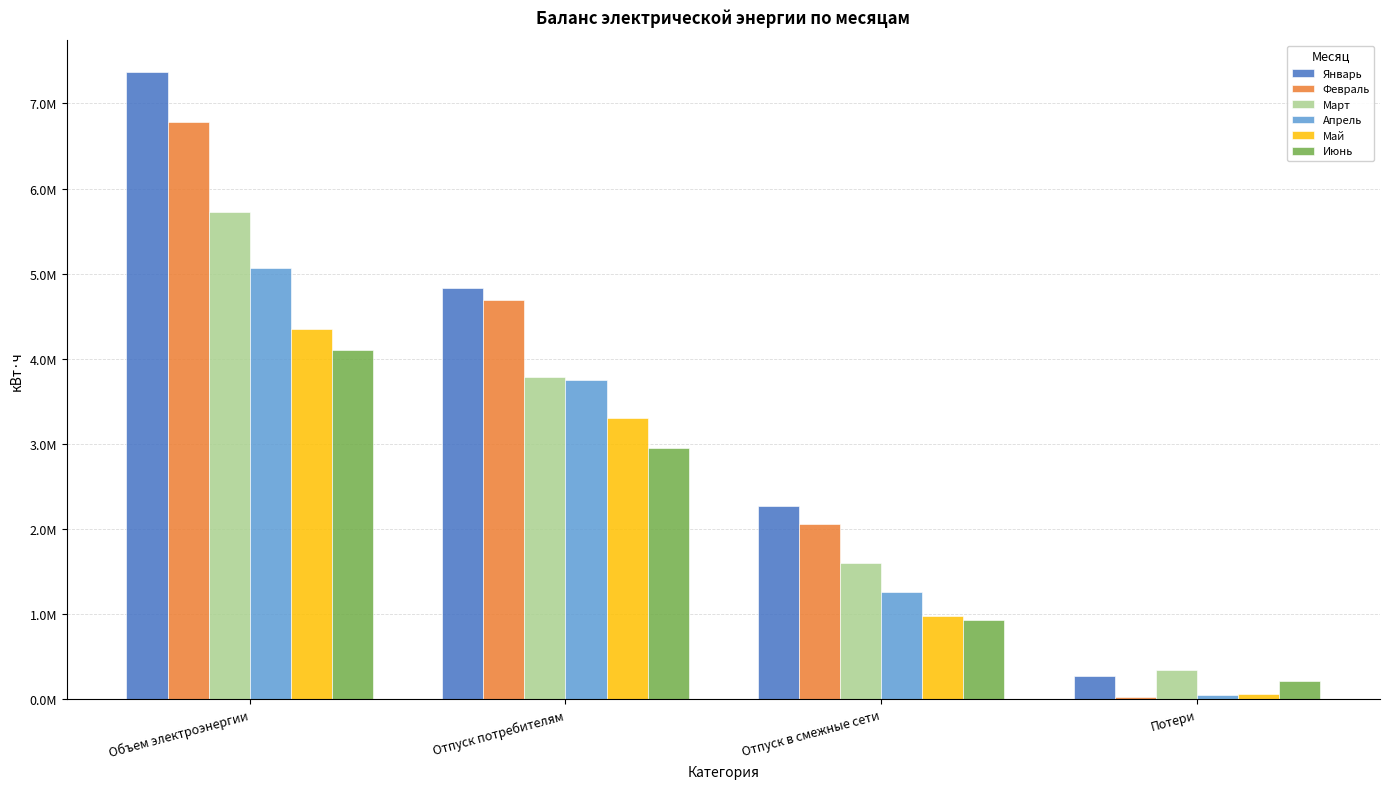

Are the bars horizontal?

No